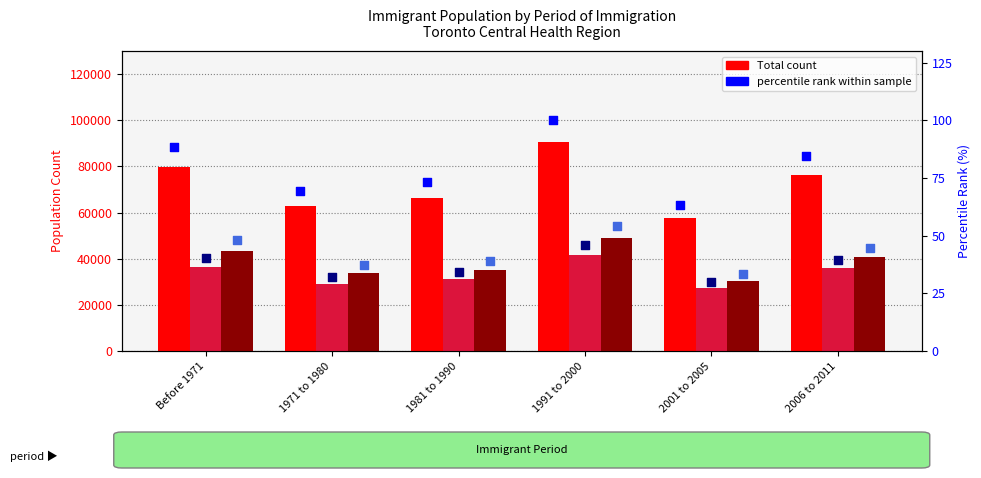

Which series has the largest Y range (max minus min)?

Total